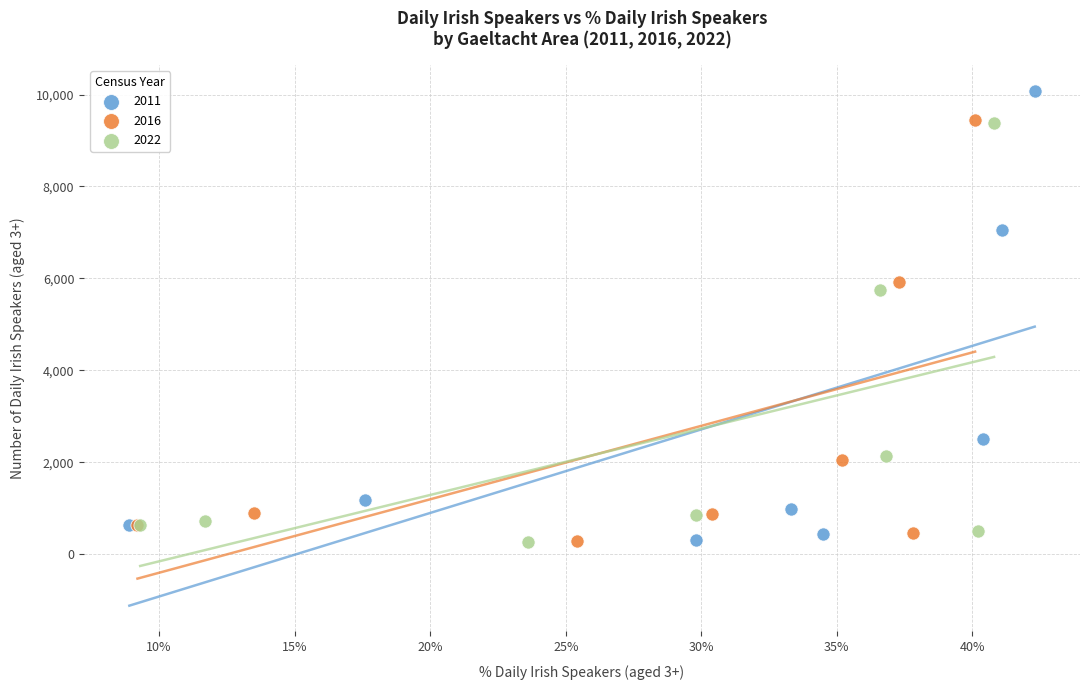

Which series contains the highest Y value?

2011